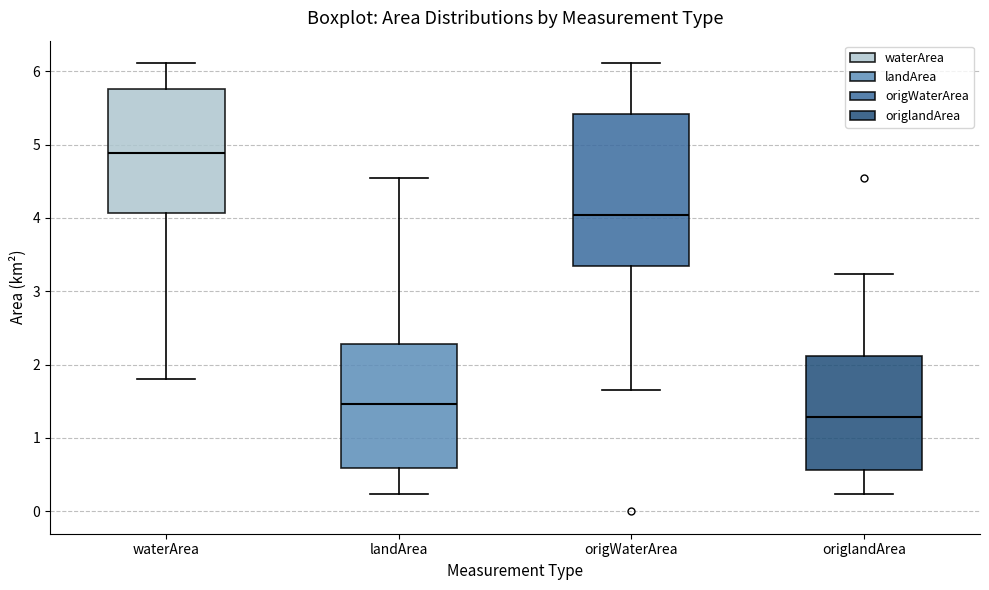

Which box's median line is the lowest?

origlandArea